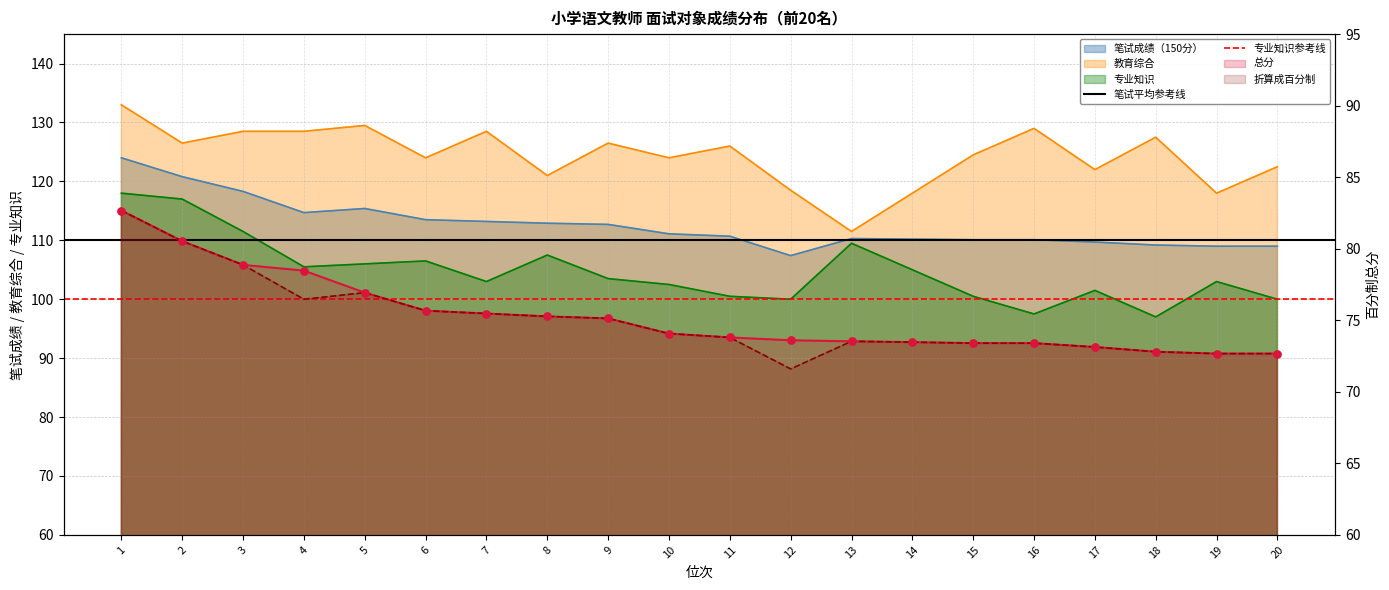

Which series has the largest total across all categories?

笔试平均参考线